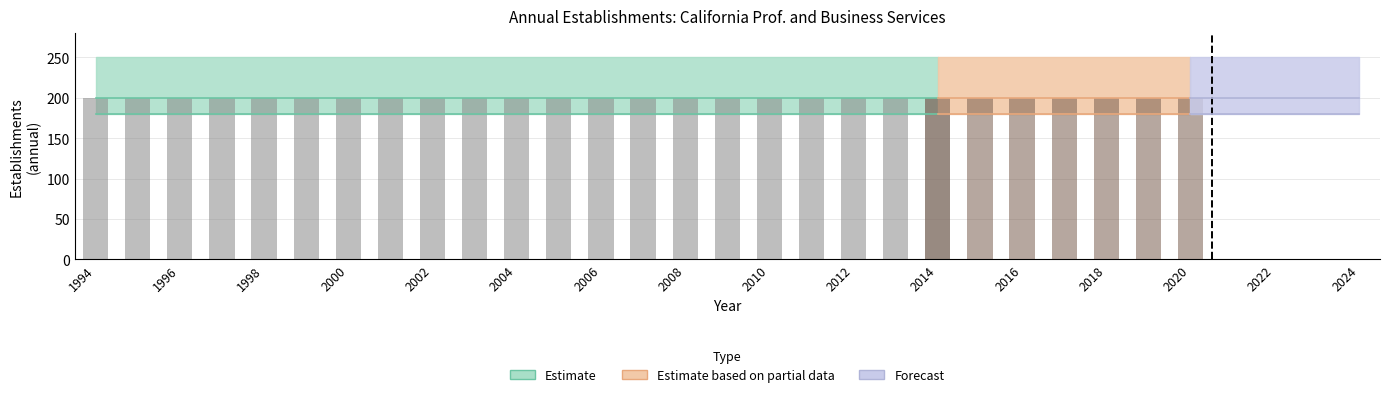

List the labels in order of Total Gross Job Gains value, largest first.

1994, 1995, 1996, 1997, 1998, 1999, 2000, 2001, 2002, 2003, 2004, 2005, 2006, 2007, 2008, 2009, 2010, 2011, 2012, 2013, 2014, 2015, 2016, 2017, 2018, 2019, 2020, 2021, 2022, 2023, 2024